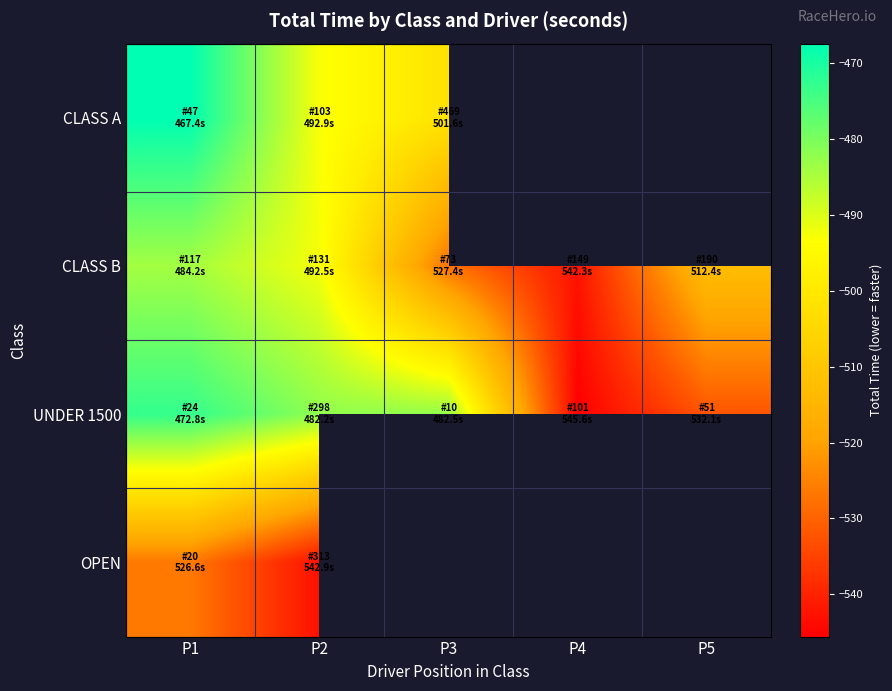

Which series changed the most between P1 and P2?

CLASS A